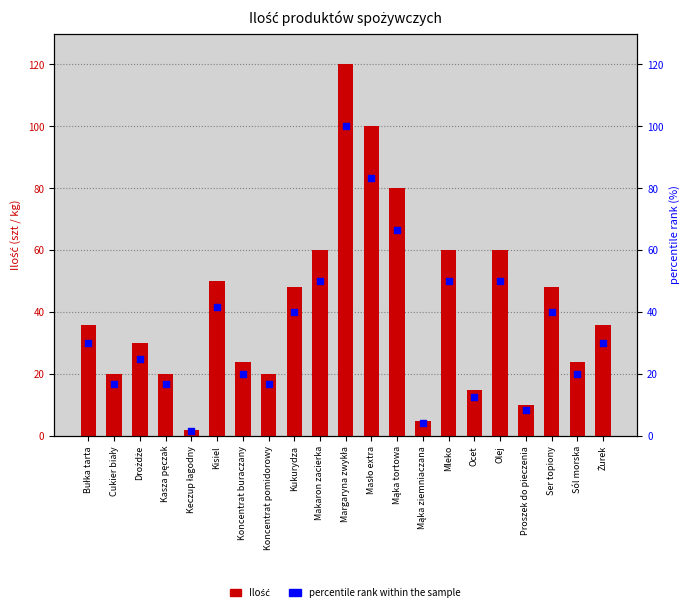

At how many categories does at least one series exceed 23?

14